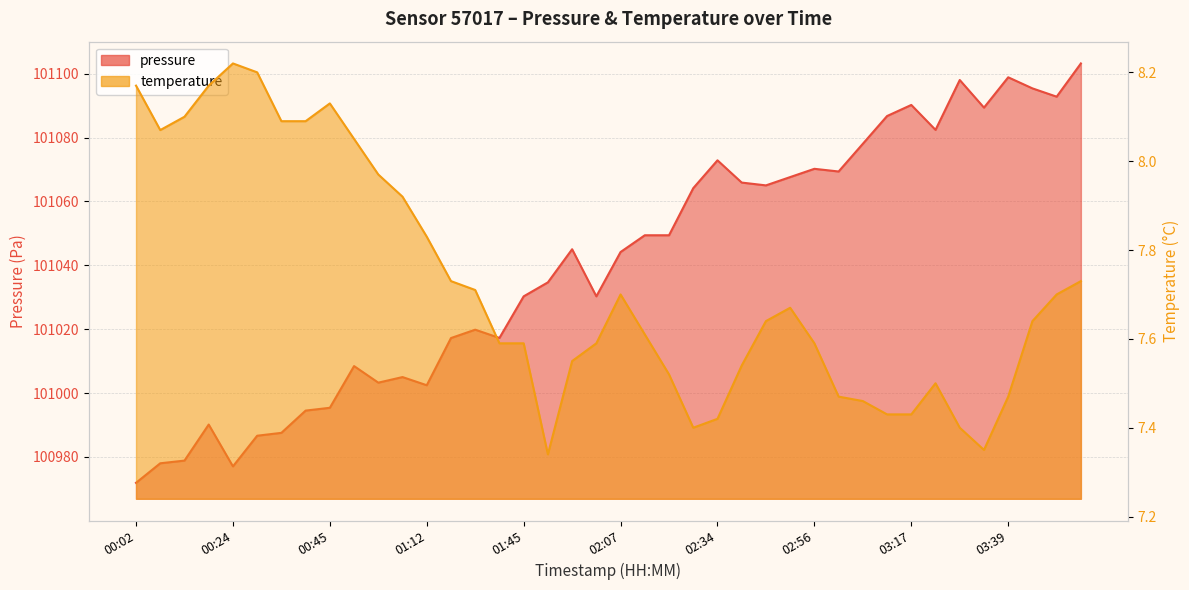

Which label corresponds to the smallest value in the chart?

01:51